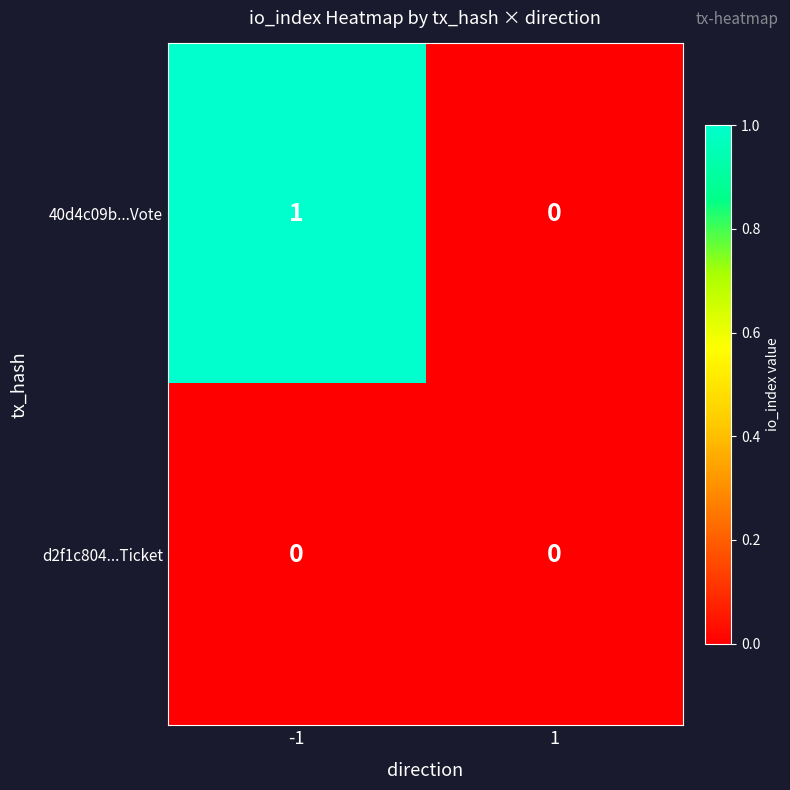

Between -1 and 1, which series saw the biggest shift?

40d4c09b...Vote